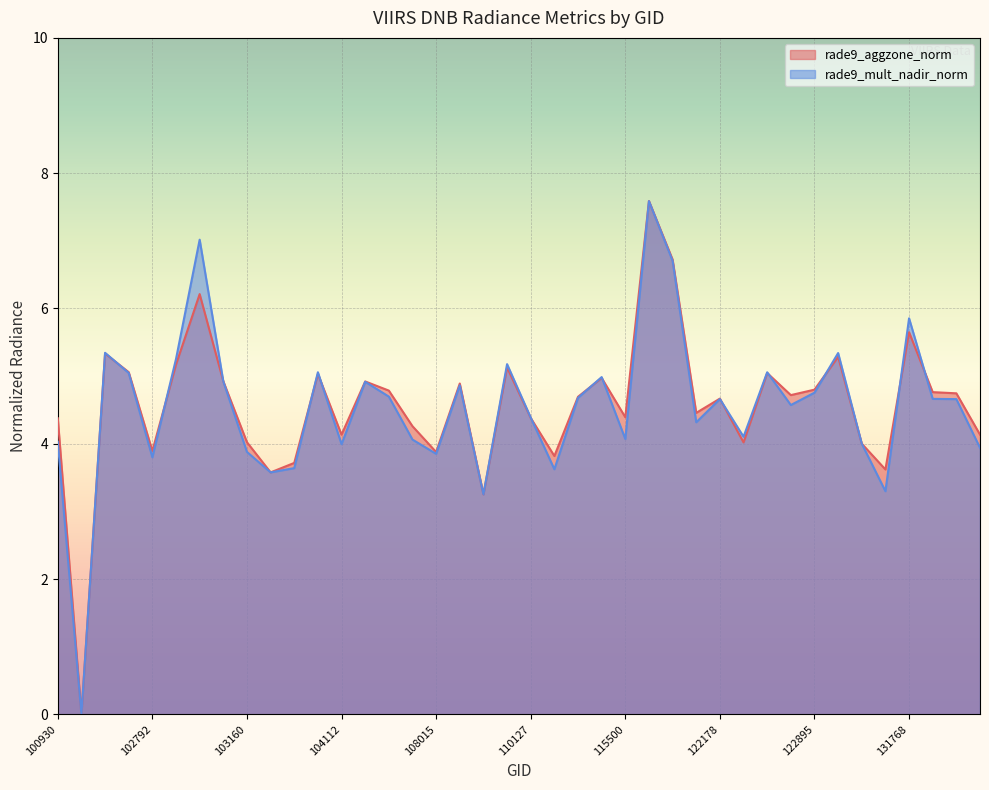

What is the sum of the rade9_mult_nadir_norm values at 102912 and 131947?

9.9